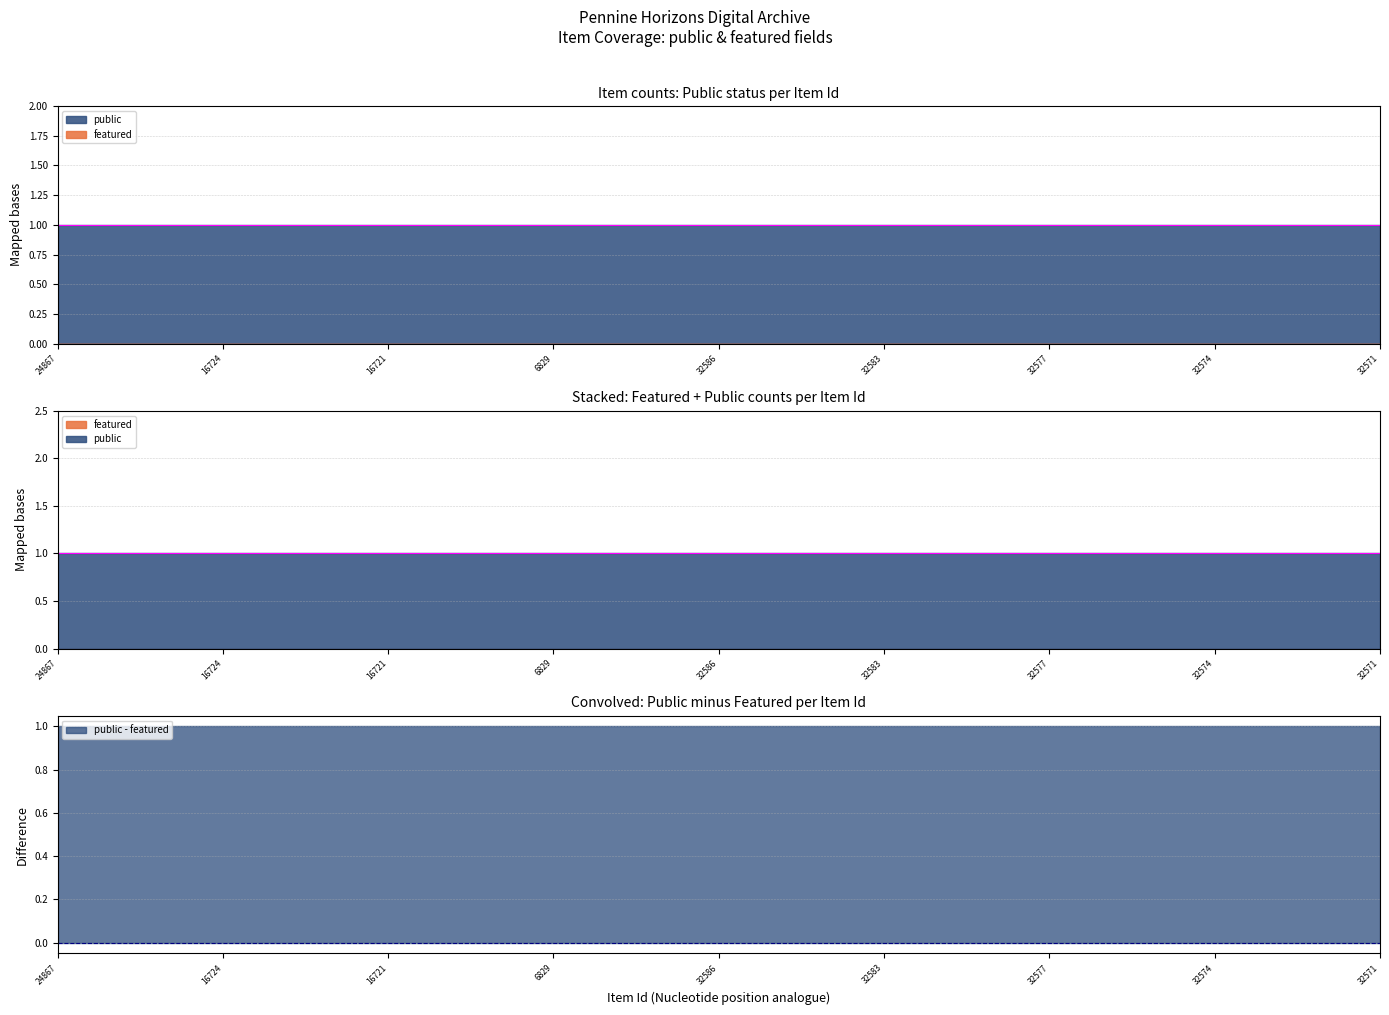

What is the label of the 19th point from the left?

32577